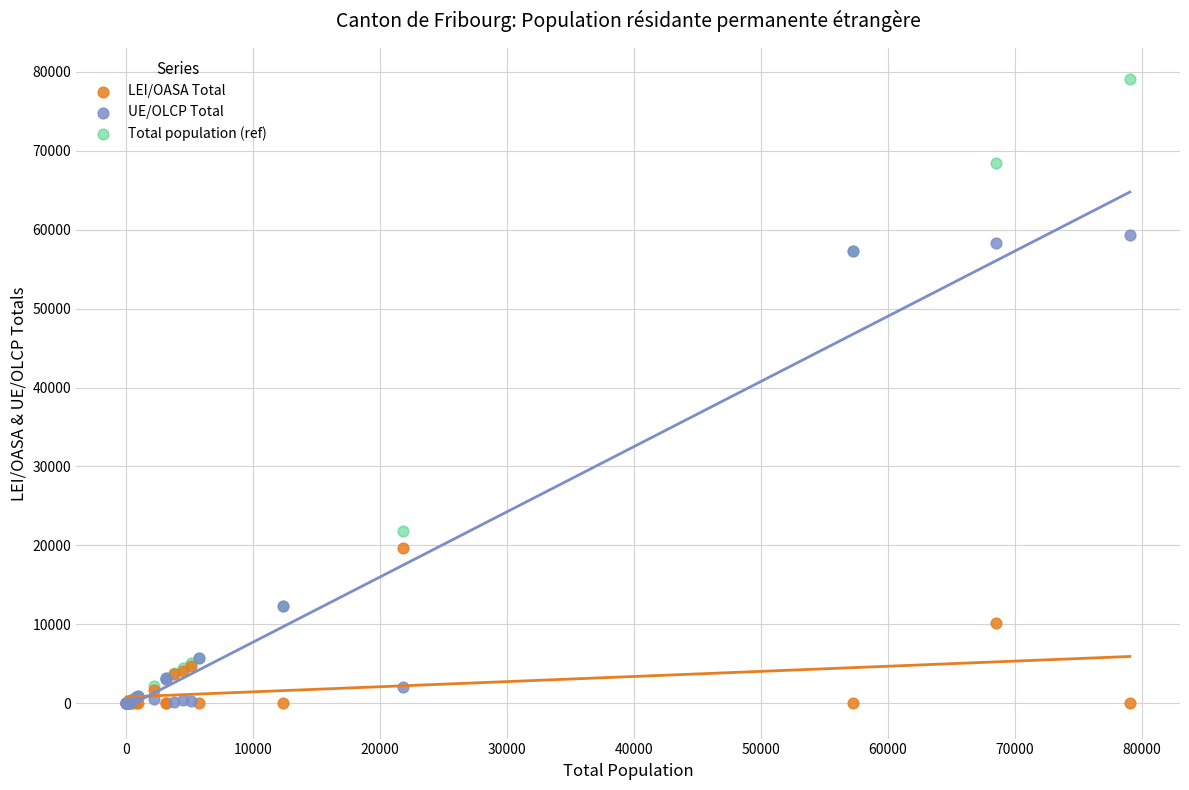

In the UE/OLCP Total series, what Y value is closest to 29671?

12341